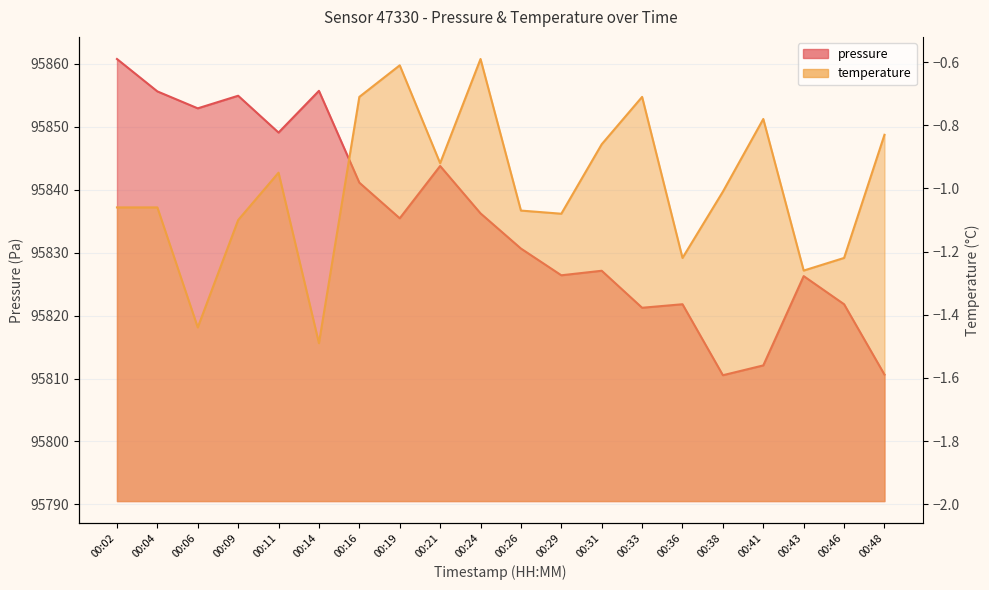

Where is the first local maximum?

00:09